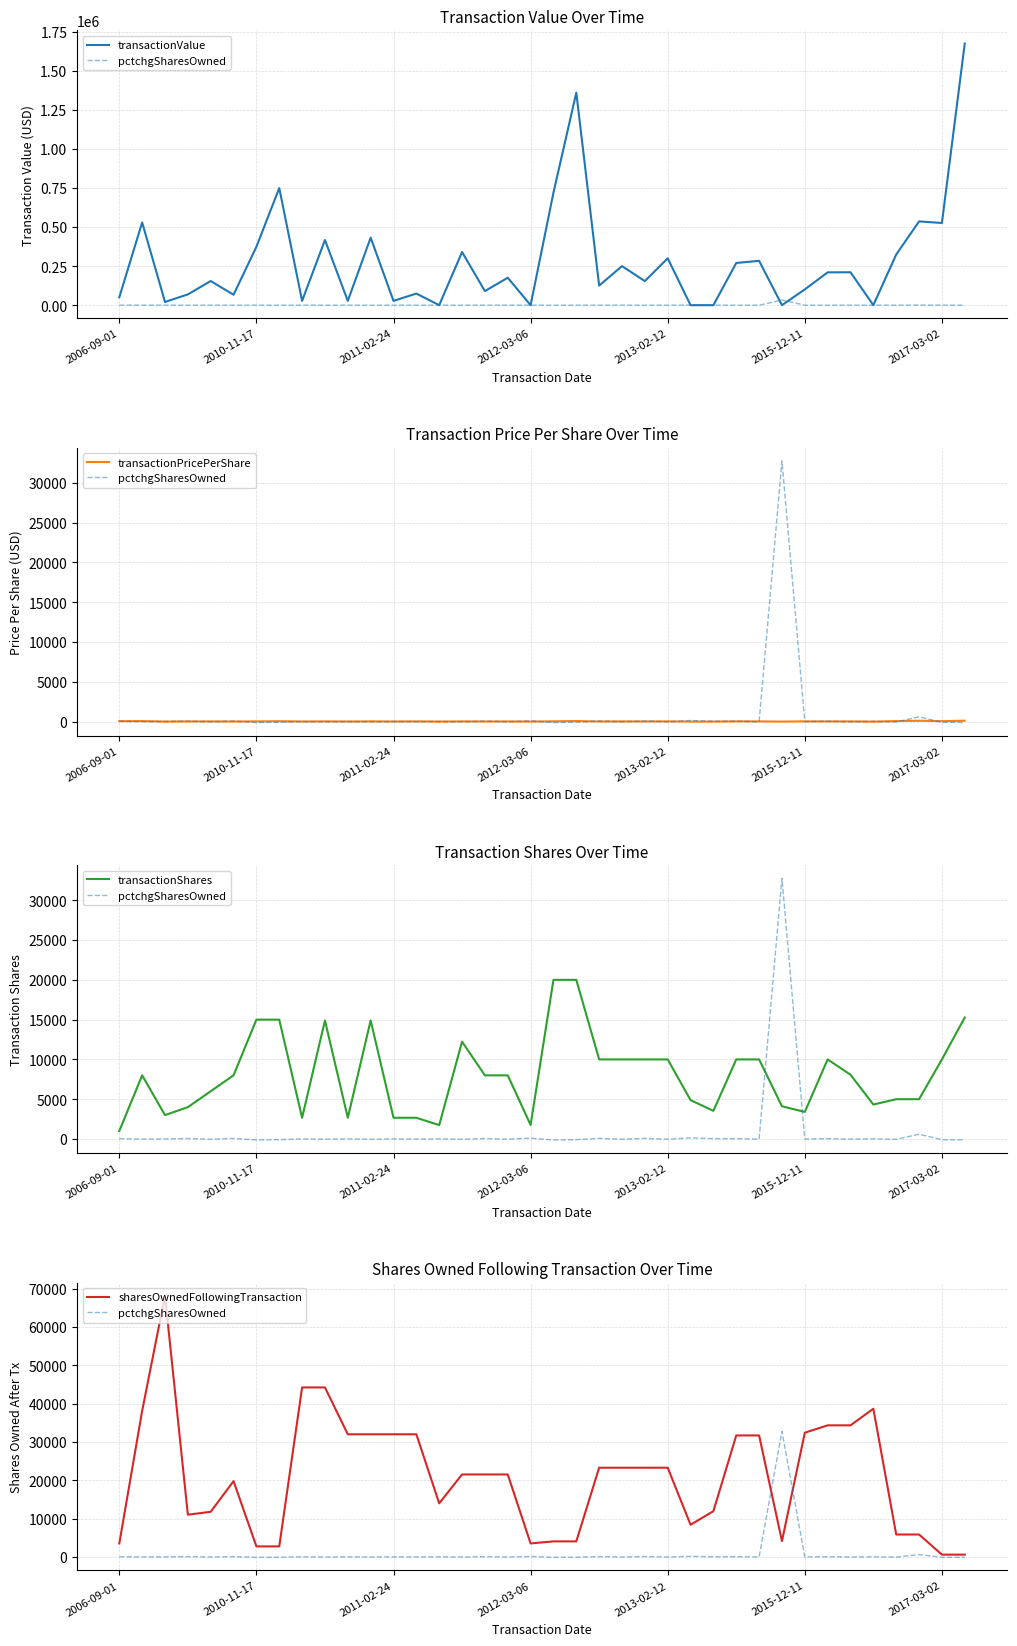

Between 27 and 8, which is larger?

27